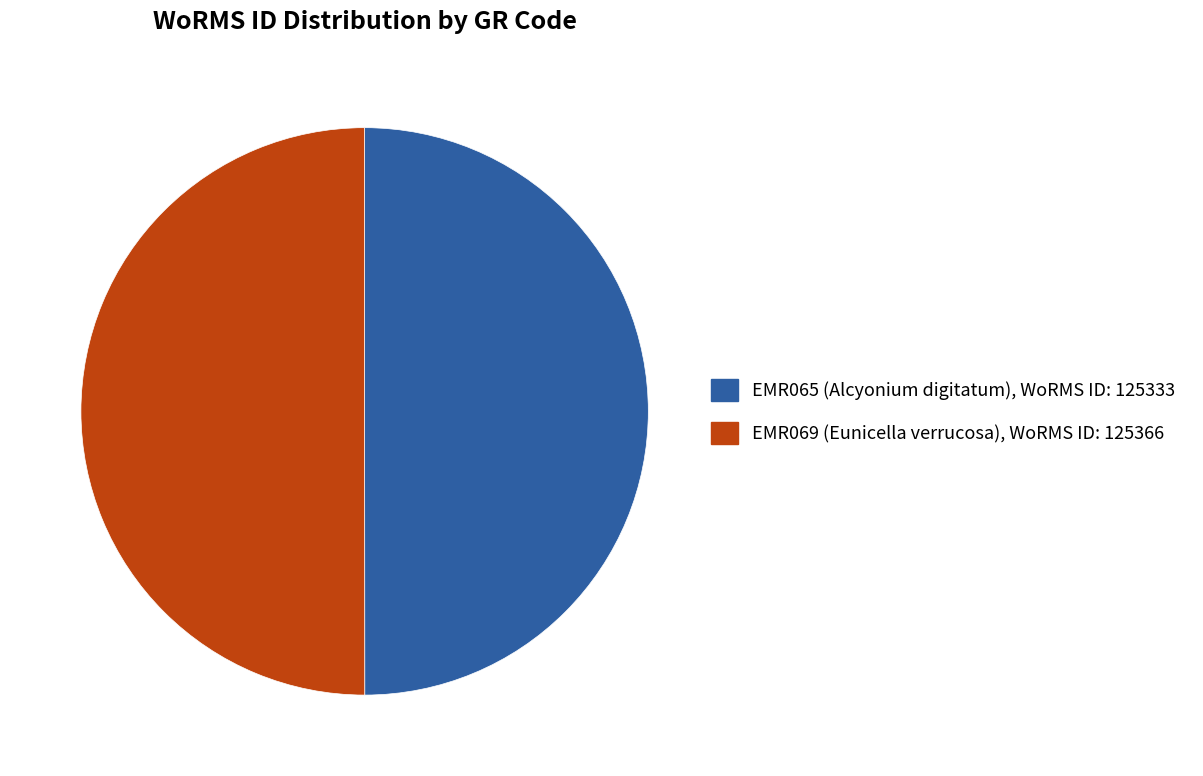

Is the sum of EMR069 and EMR065 greater than half?

Yes